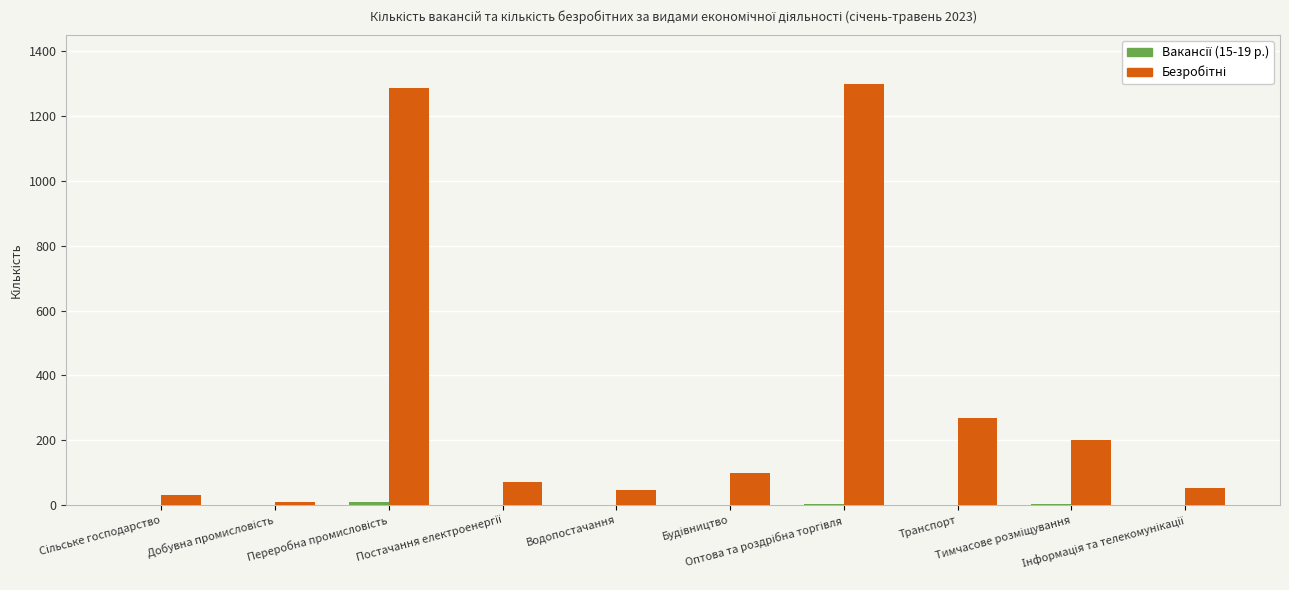

Are the bars grouped side by side (vs. stacked)?

Yes